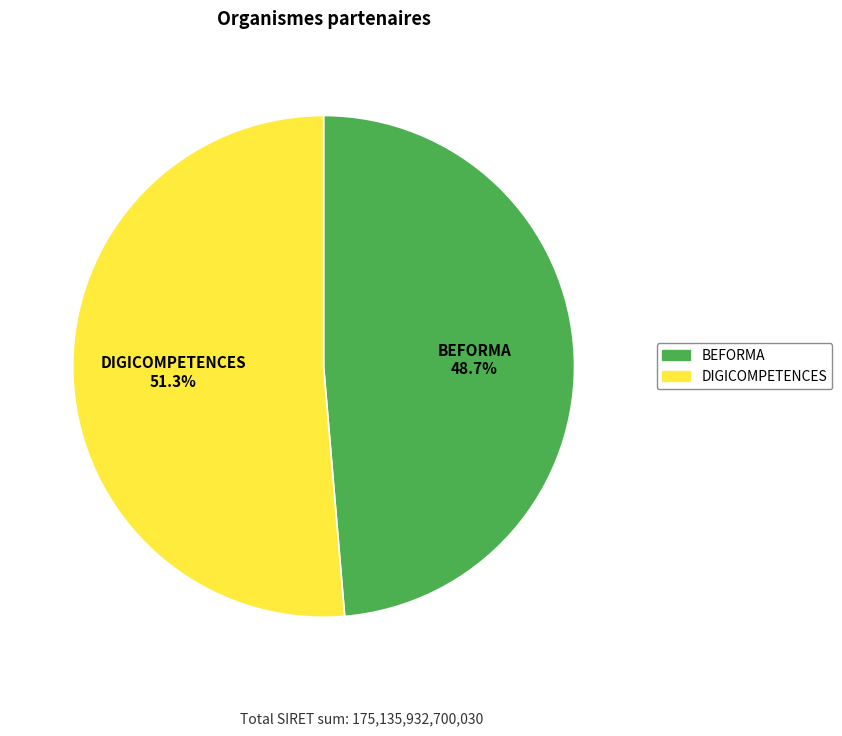

Which slice represents more than half of the pie?

DIGICOMPETENCES